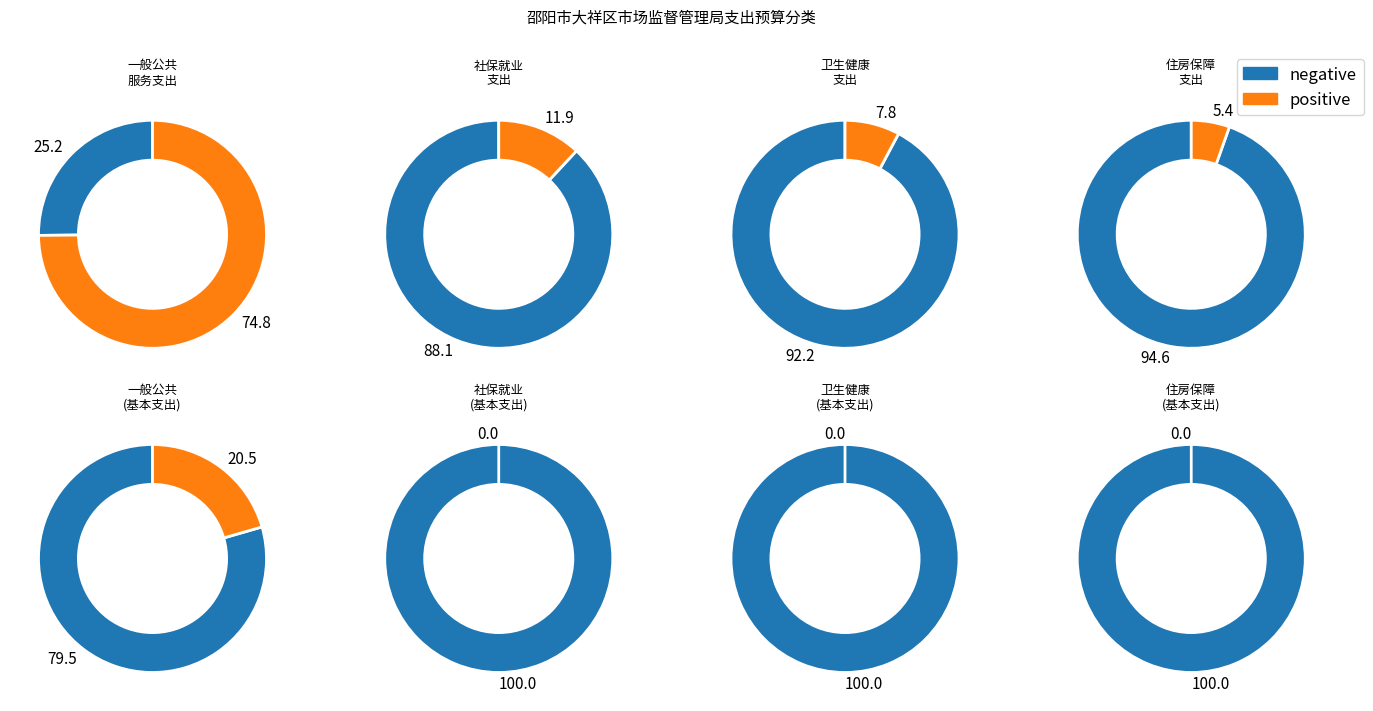

What is the ratio of the value at 住房保障支出 to the value at 一般公共服务支出?

0.1